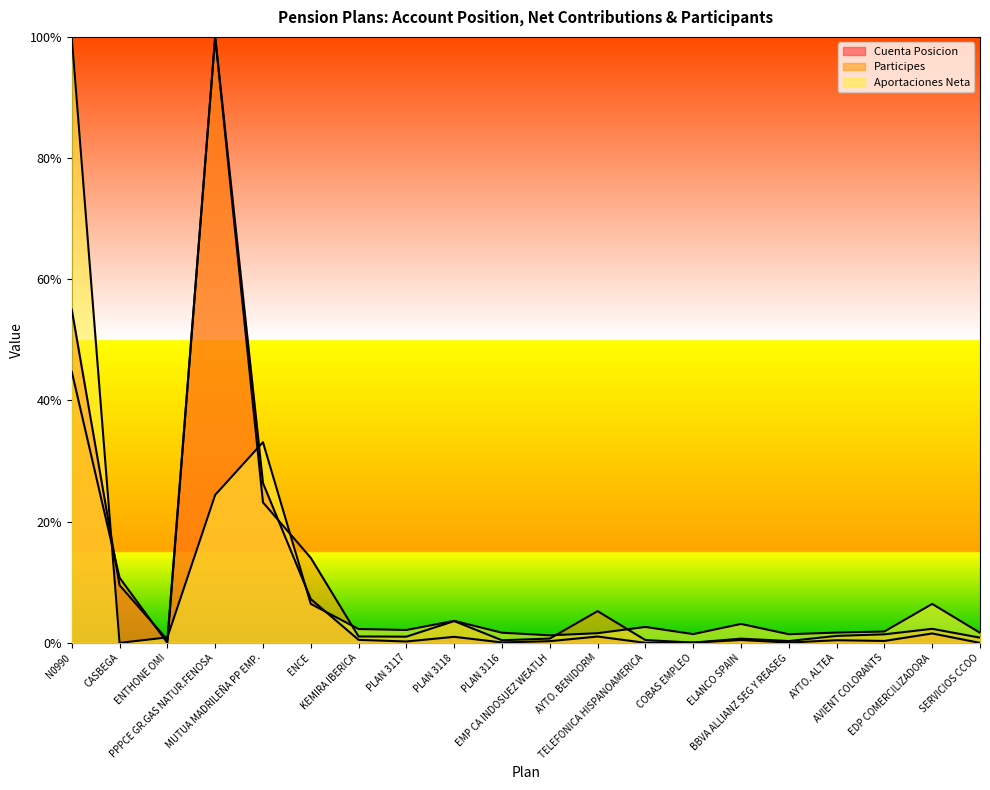

Does the chart display data point markers on the line(s)?

No